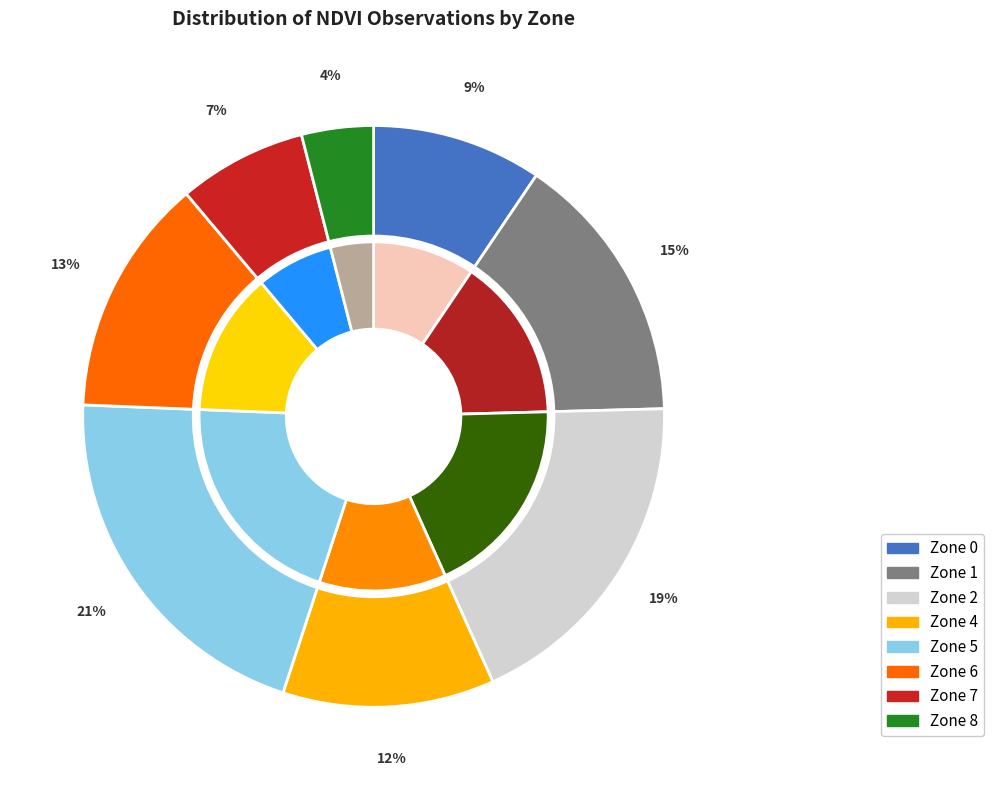

True or false: Zone 2 accounts for 31% of the total.

False